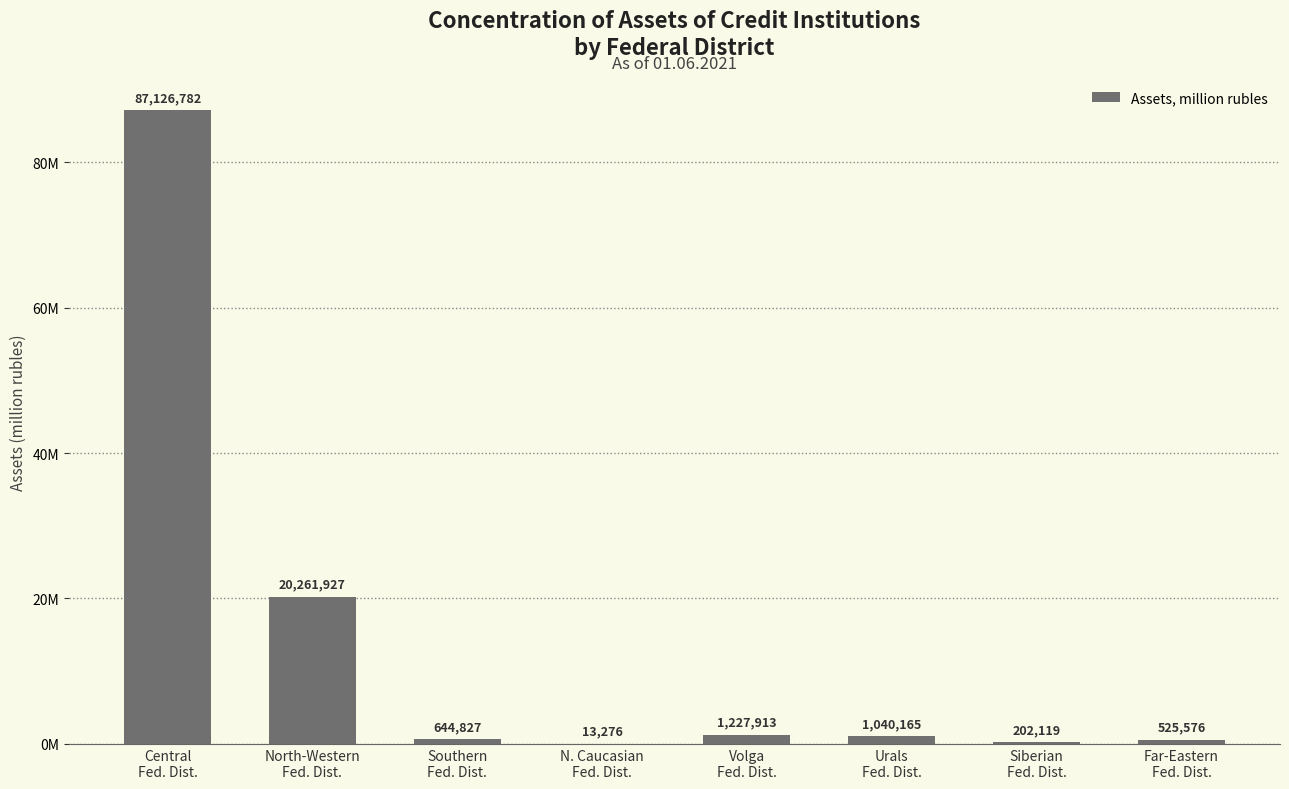

Are the bars horizontal?

No